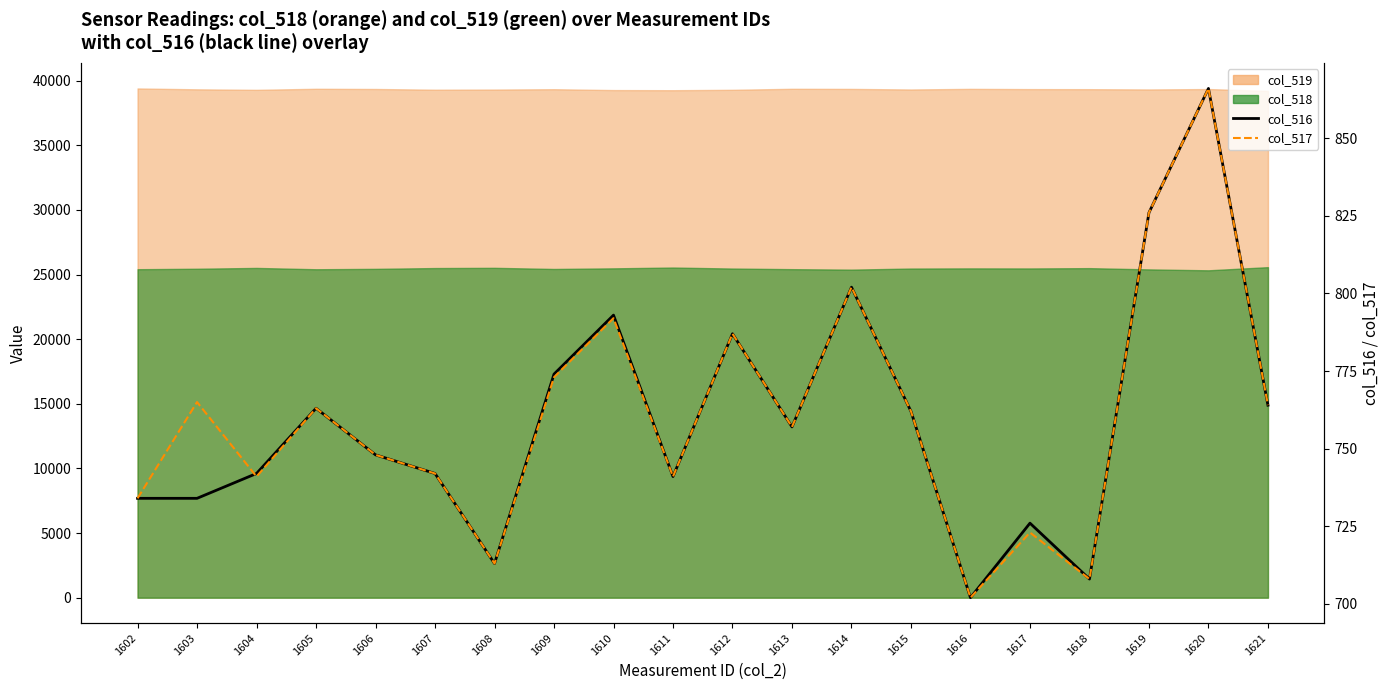

What is the sum of the col_517 values at 1619 and 1610?

1618